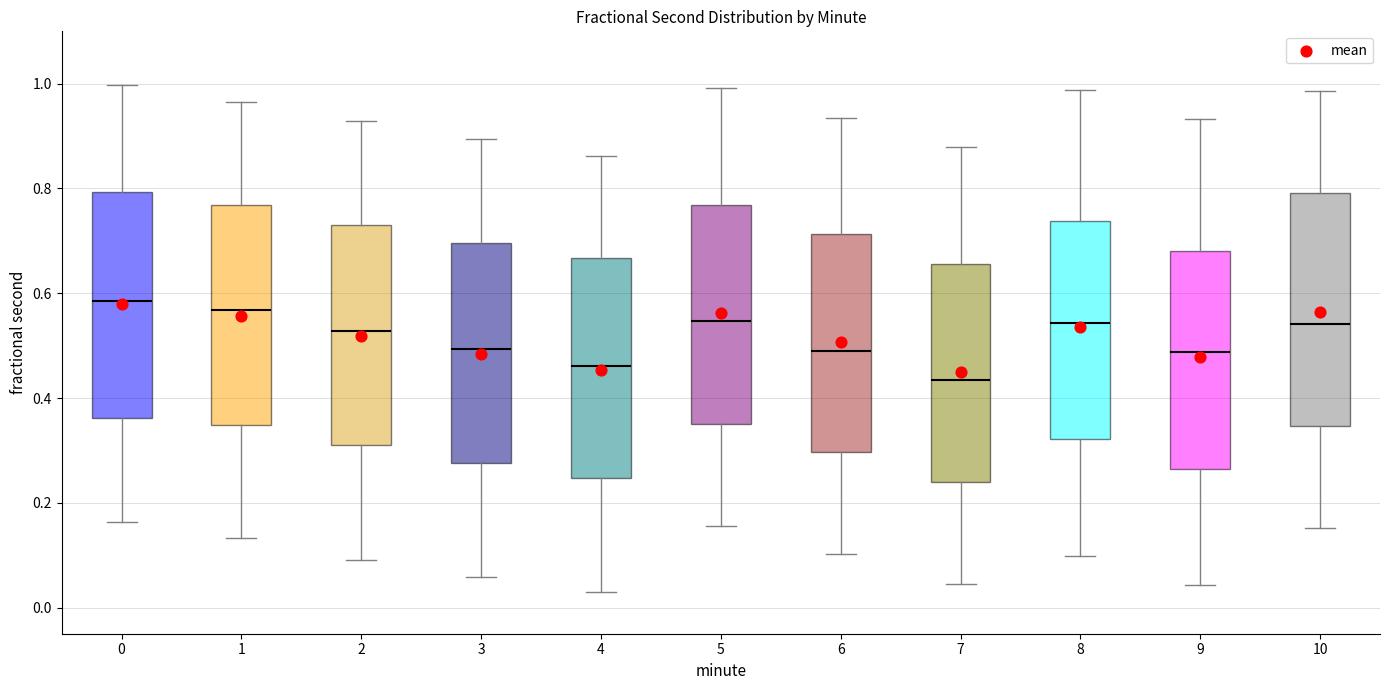

Where does the median line of the box at x = 4 sit on the y-axis? The values are not printed on the chart, so give them approximately, as read against the axis.

0.46